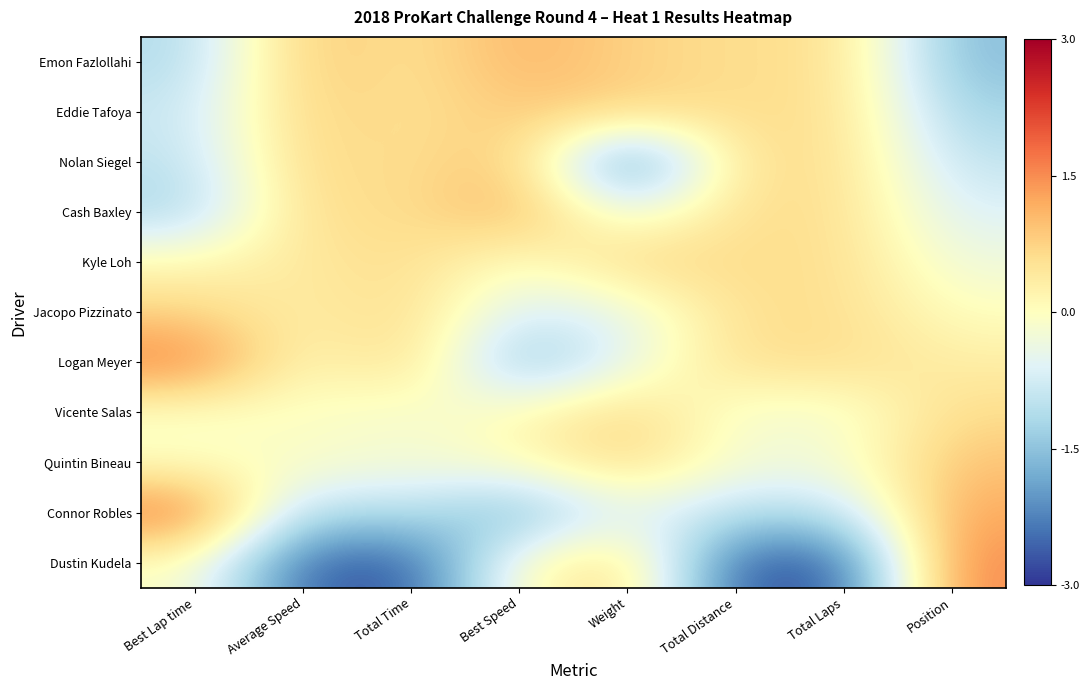

Between Total Time and Position, which series saw the biggest shift?

Dustin Kudela